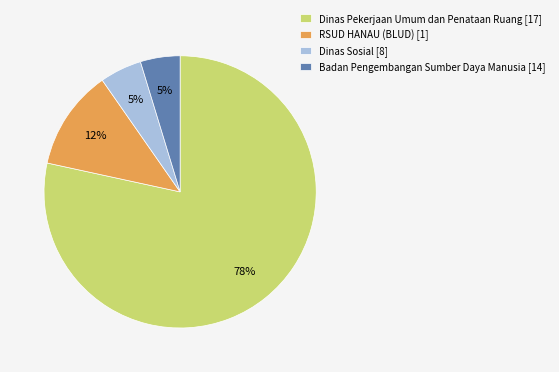

Is it true that Badan Pengembangan Sumber Daya Manusia [14] is 10% of the pie?

False